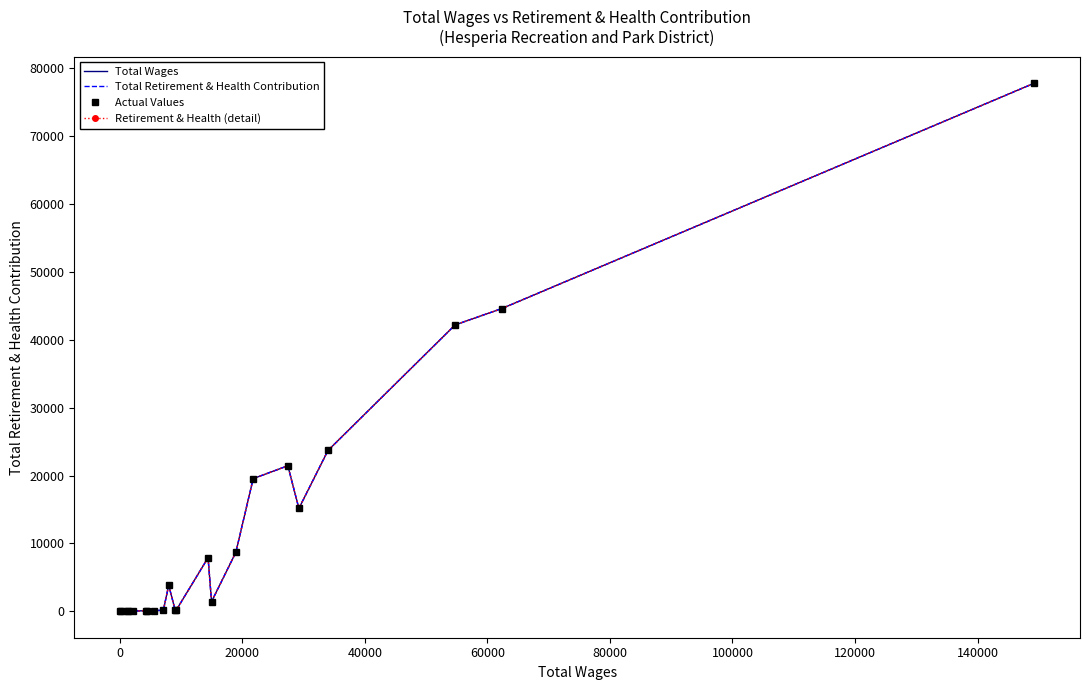

What is the average value of the Retirement & Health (detail) series?

12146